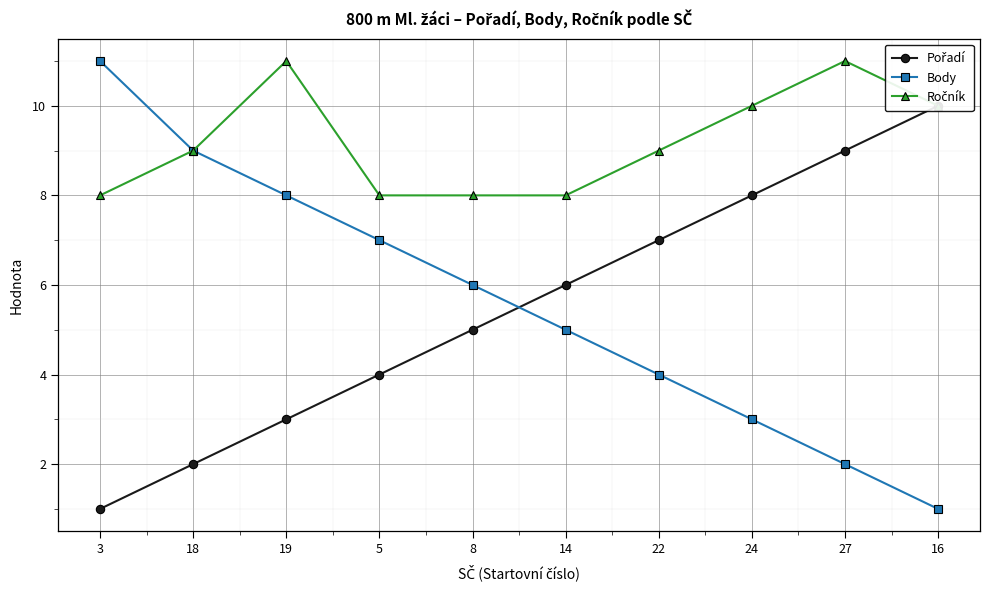

Is the value of Pořadí at 5 greater than the value of Body at 27?

Yes